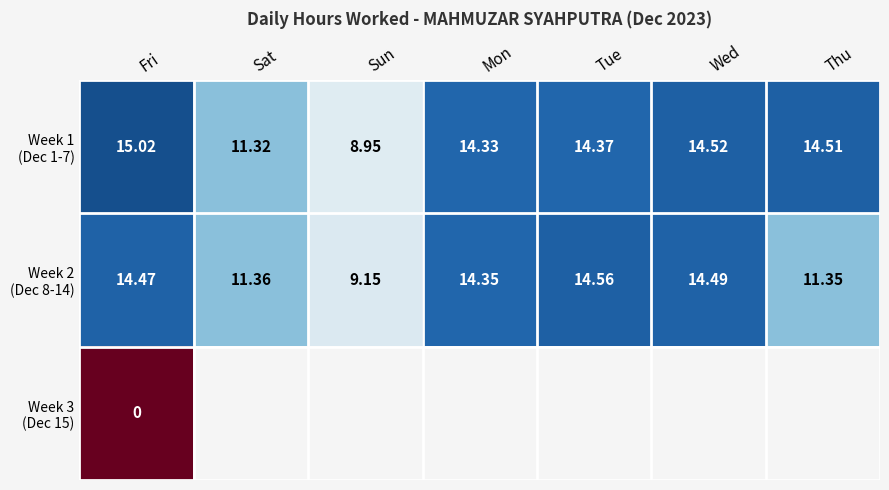

At which category is the sum across all series the highest?

Fri